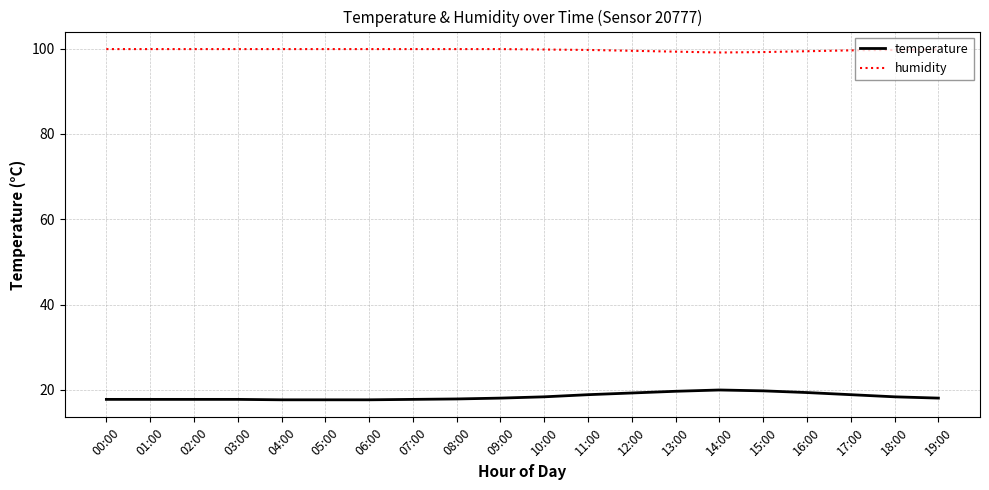

What position from the right is 13:00?

7